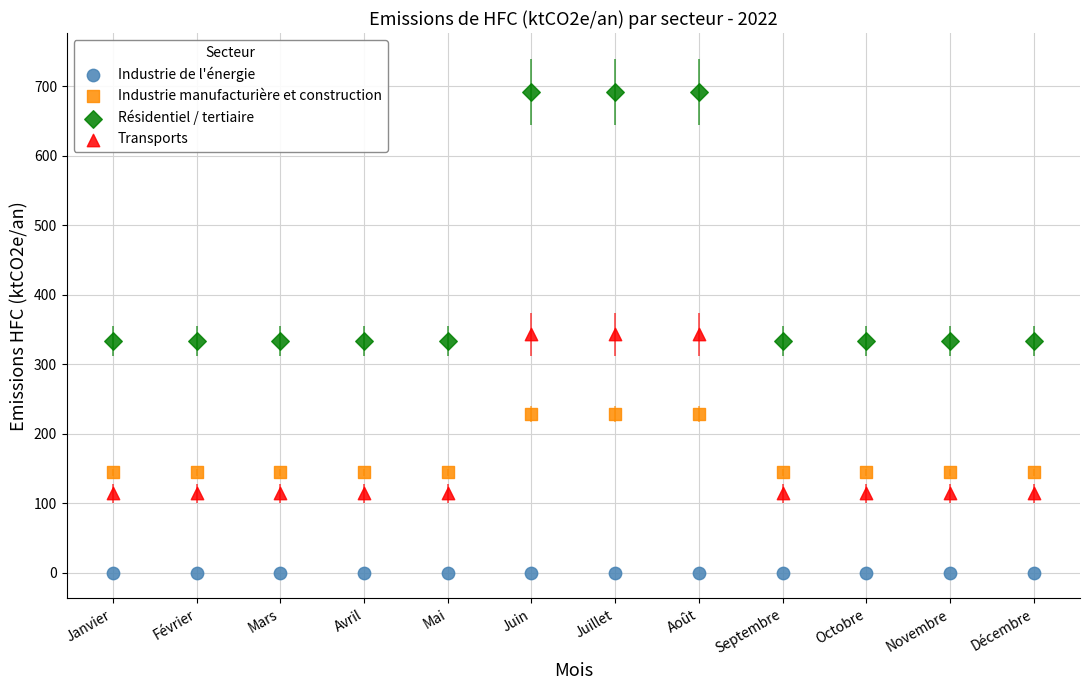

Which series reaches the minimum Y coordinate?

Industrie de l'énergie